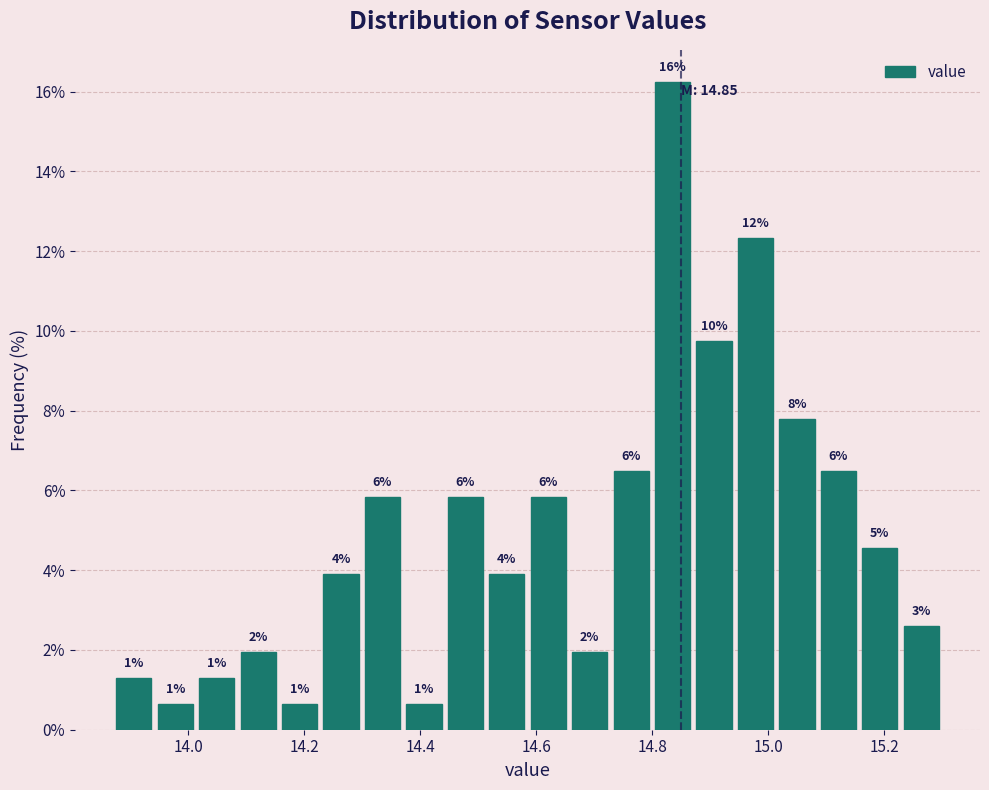

Around what value on the x-axis is the tallest bar? Give the approximate position of its centre, as read against the axis.

14.84